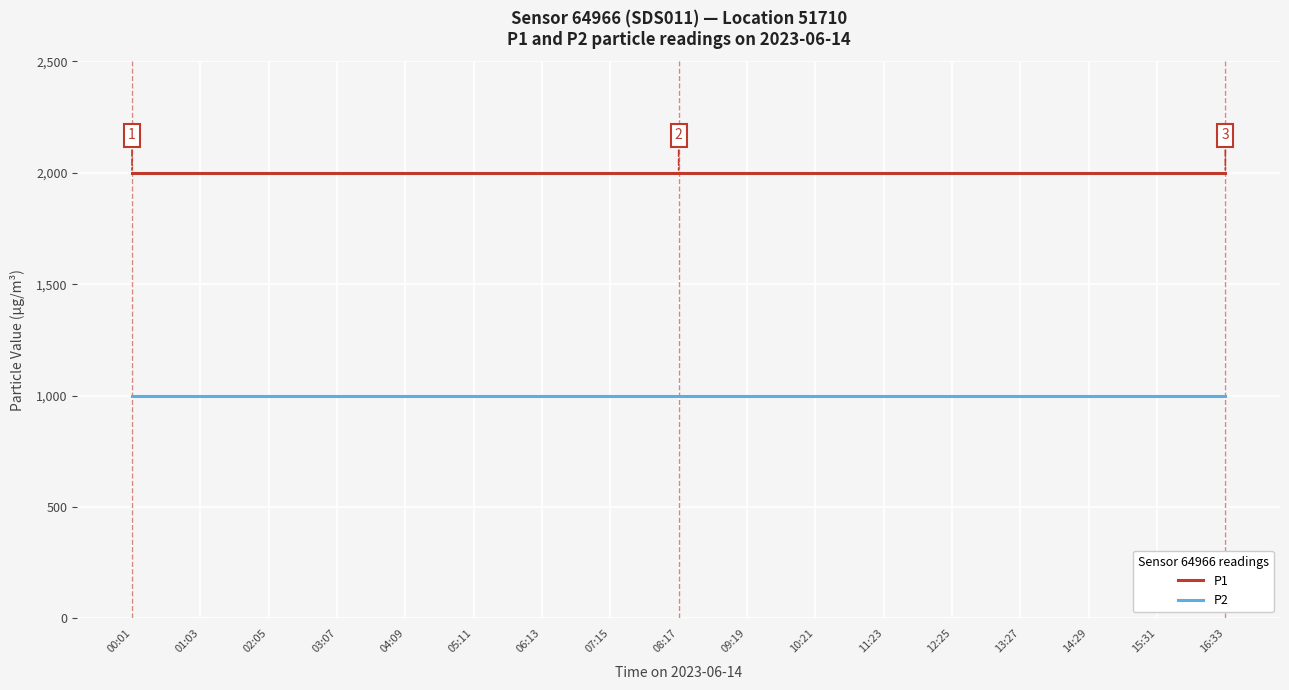

What value does the P2 series have at 00:01?

999.9